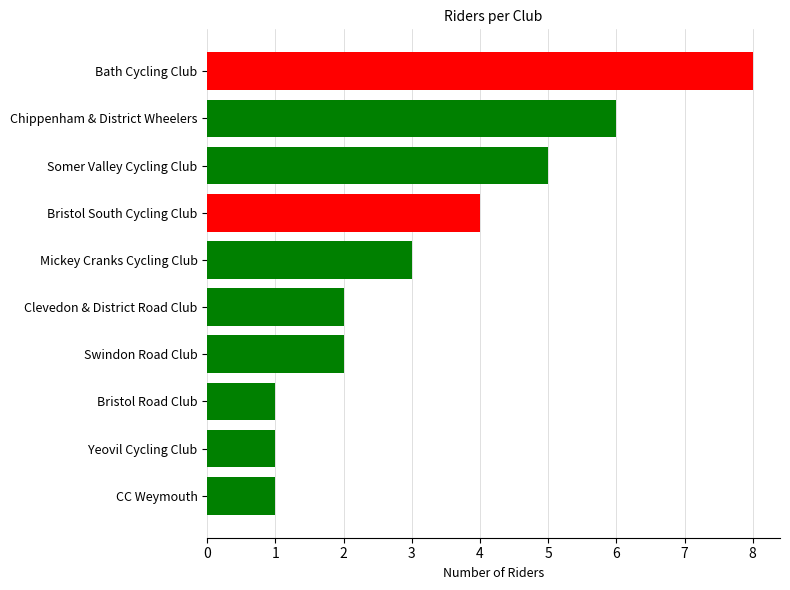

What is the minimum value shown in the chart?

1